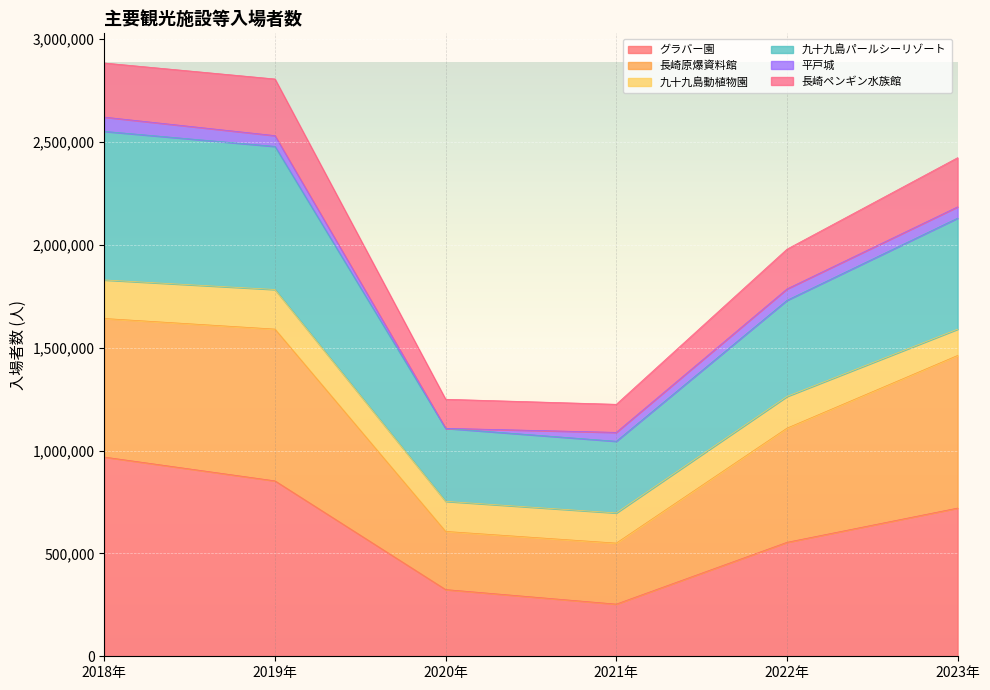

Which category has the highest value in the グラバー園 series?

2018年